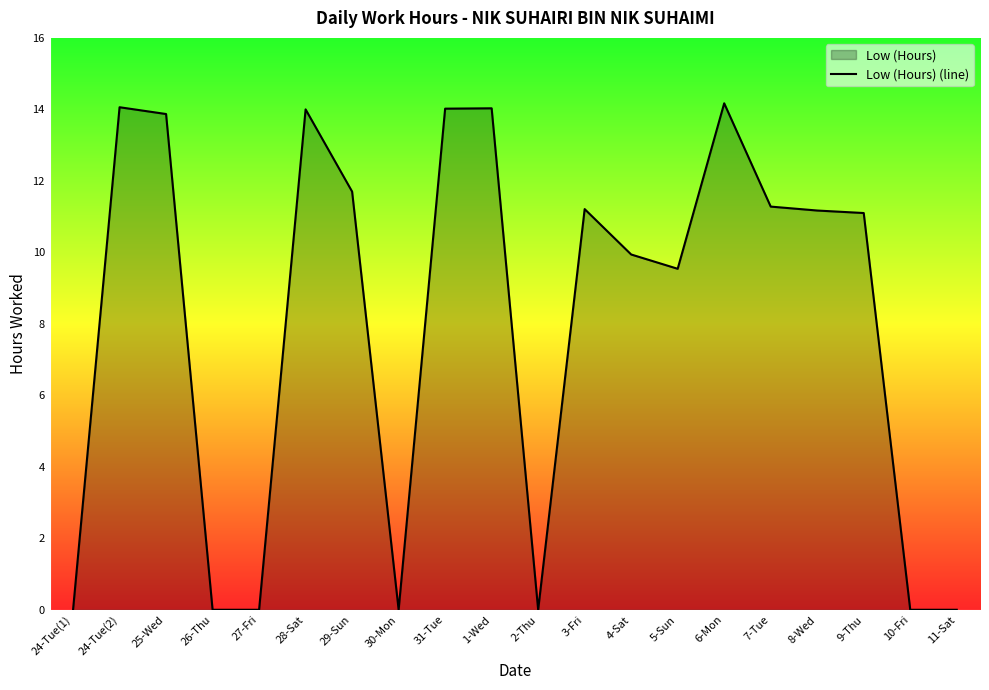

Read the value at 7-Tue.

11.3